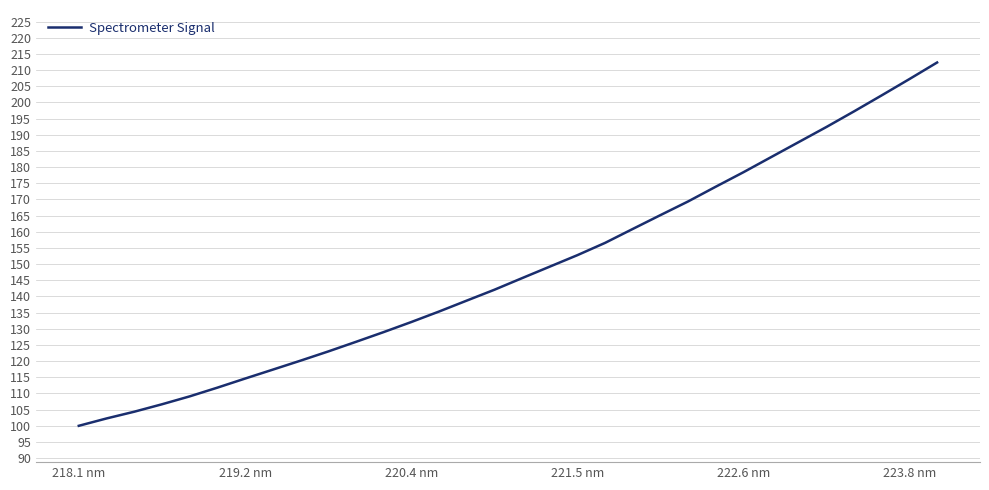

How many categories are shown in the chart?

32